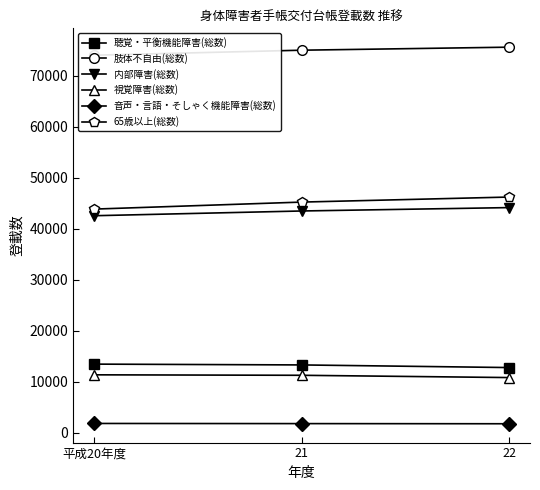

True or false: 視覚障害(総数) has a value of 20106 at 21.

False